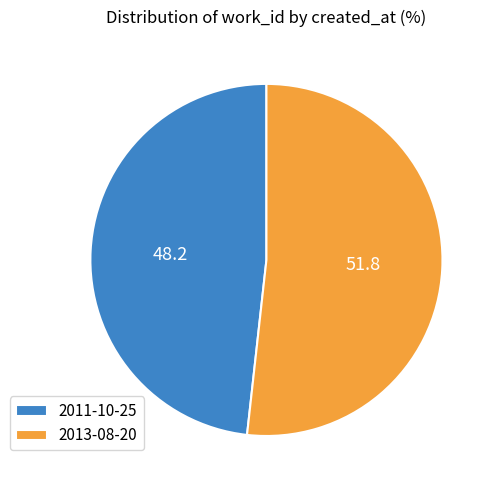

Which slice is the largest?

2013-08-20